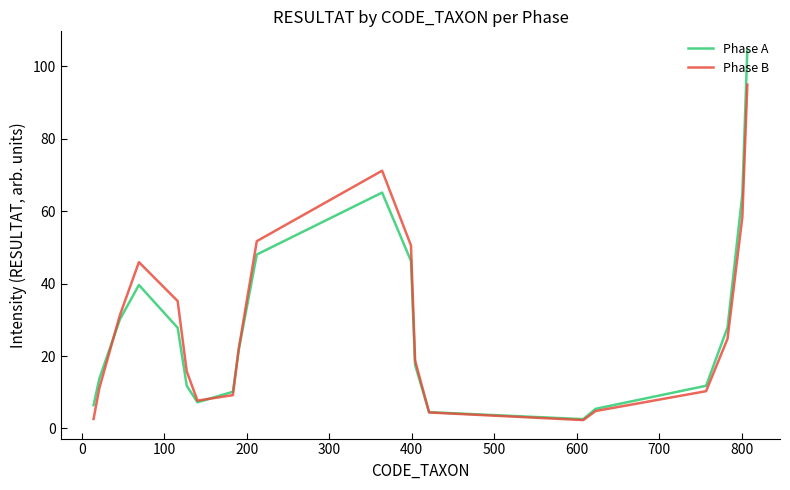

Which series has the widest spread of values?

Phase A